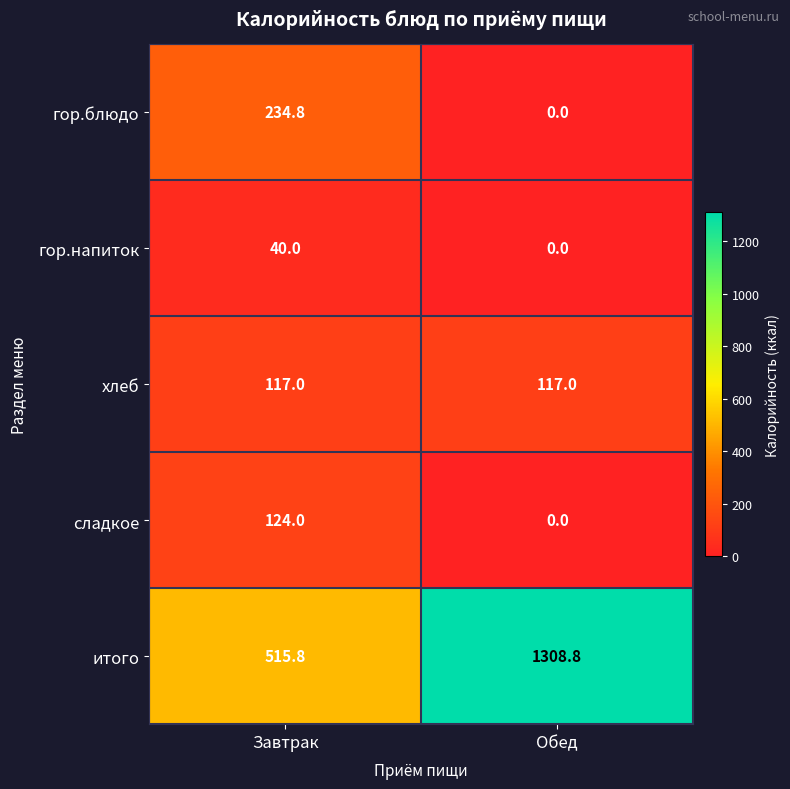

What is the difference between the maximum and minimum values in the сладкое series?

124.0